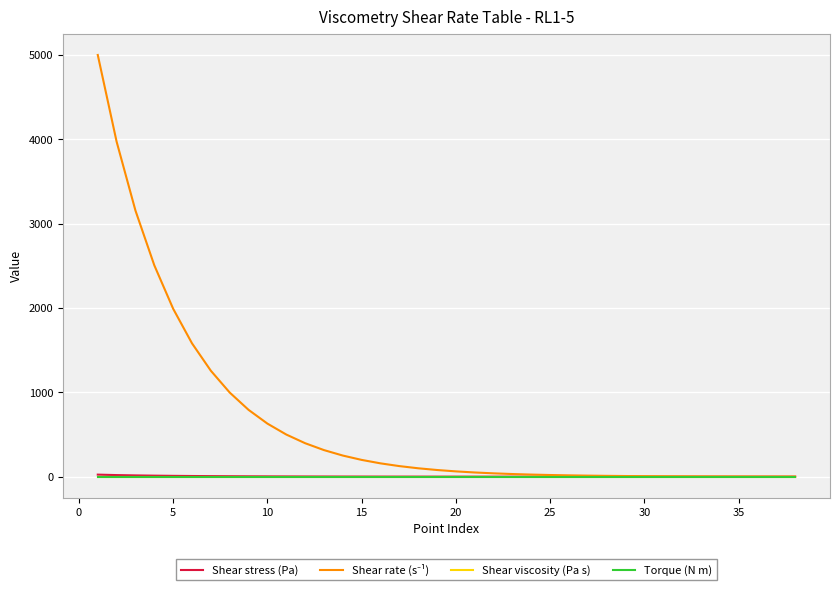

What is the sum of all Shear stress (Pa) values?

125.8